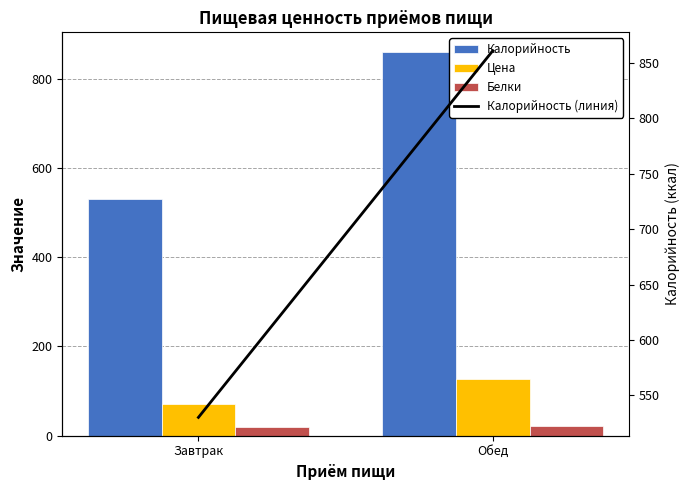

The Цена series shows 211.2 at Обед. True or false?

False